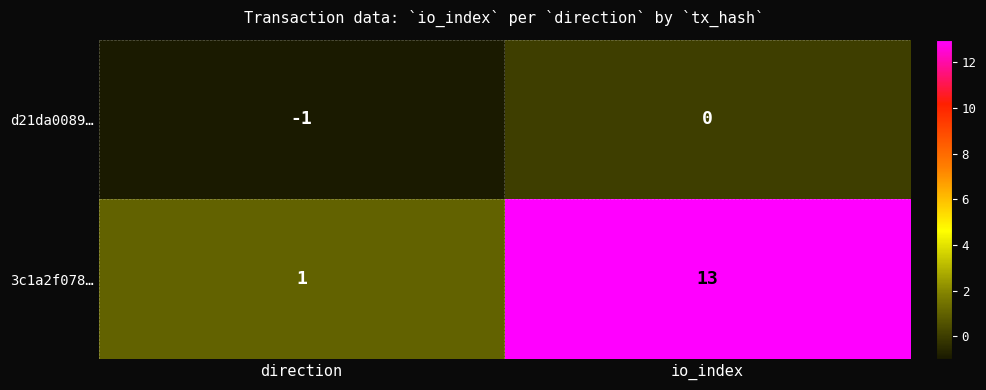

At which label is d21da0089… closest to 0?

io_index